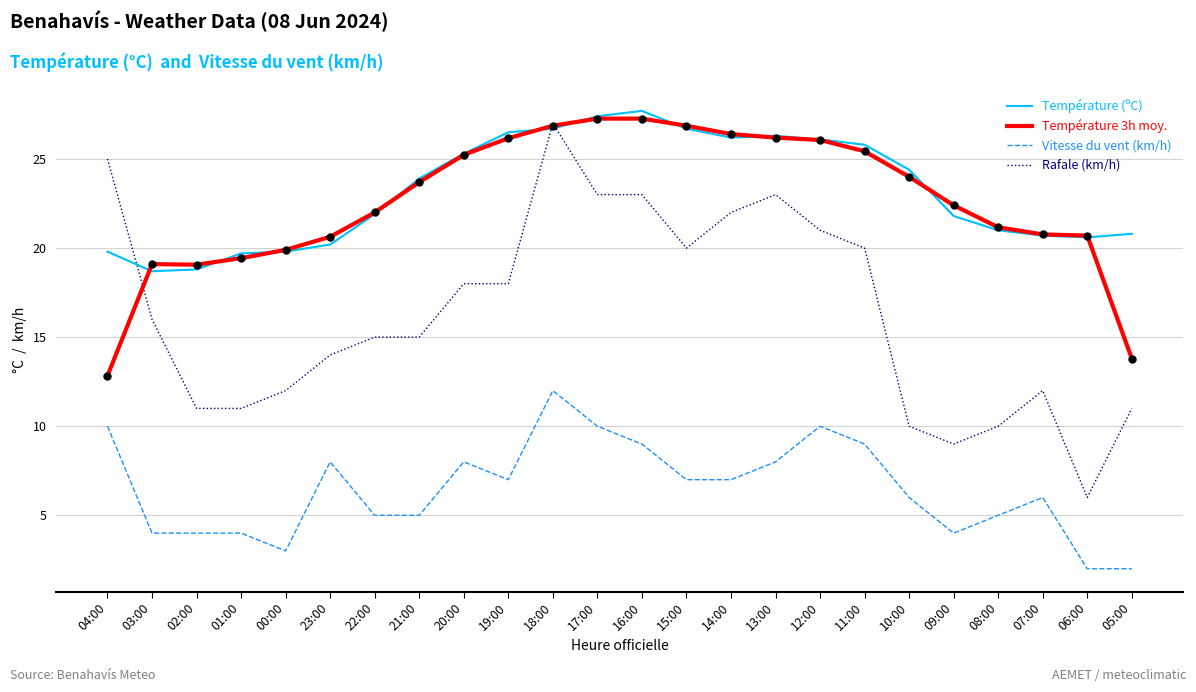

Does the chart have visible grid lines?

Yes